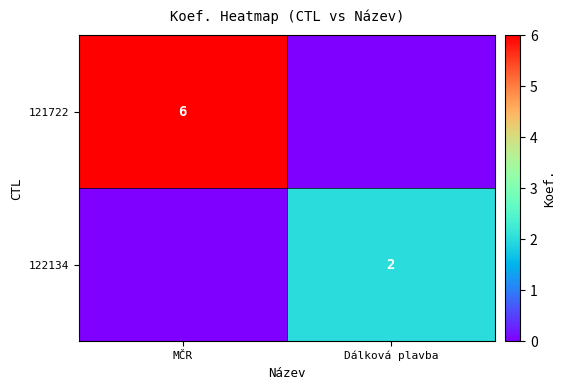

The value of 121722 at MČR is 6. True or false?

True